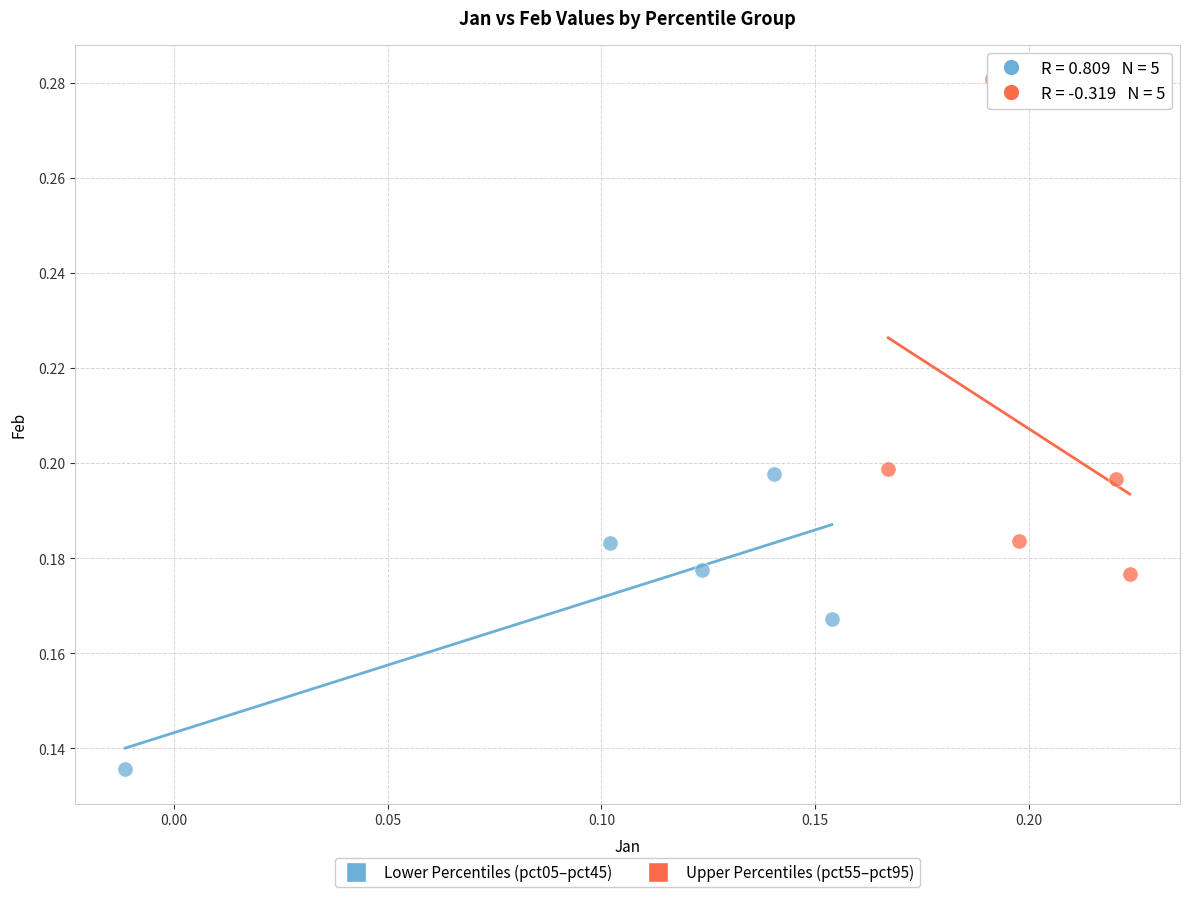

Which series reaches the minimum Y coordinate?

Lower Percentiles (pct05–pct45)